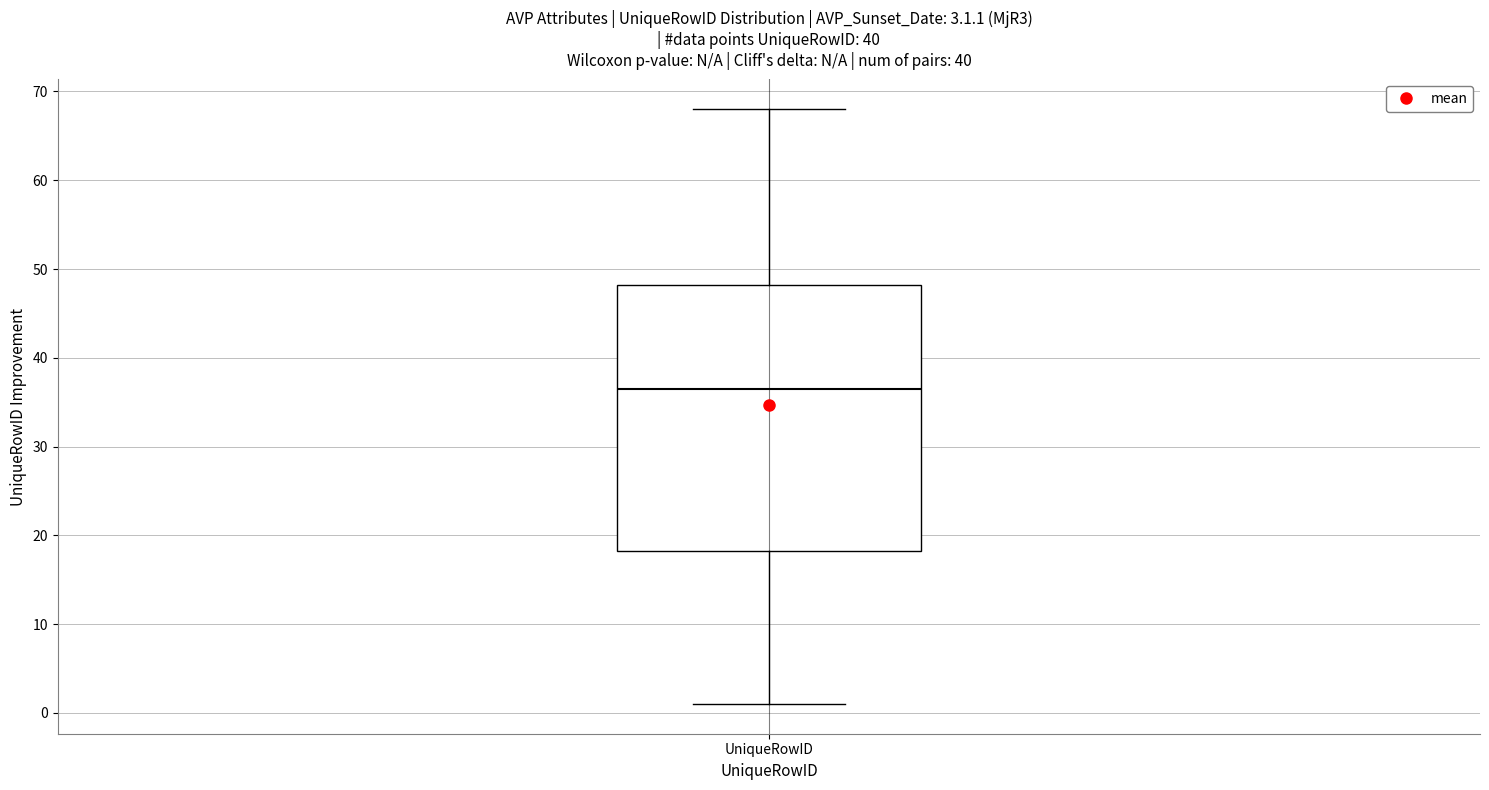

Transcribe this box plot: give where the median line is, the range the box spans, and where the two whiskers end, as read against the y-axis. The values are not printed on the chart, so give them approximately, as read against the axis.

median 37, box 18 to 48, whiskers 1 to 68